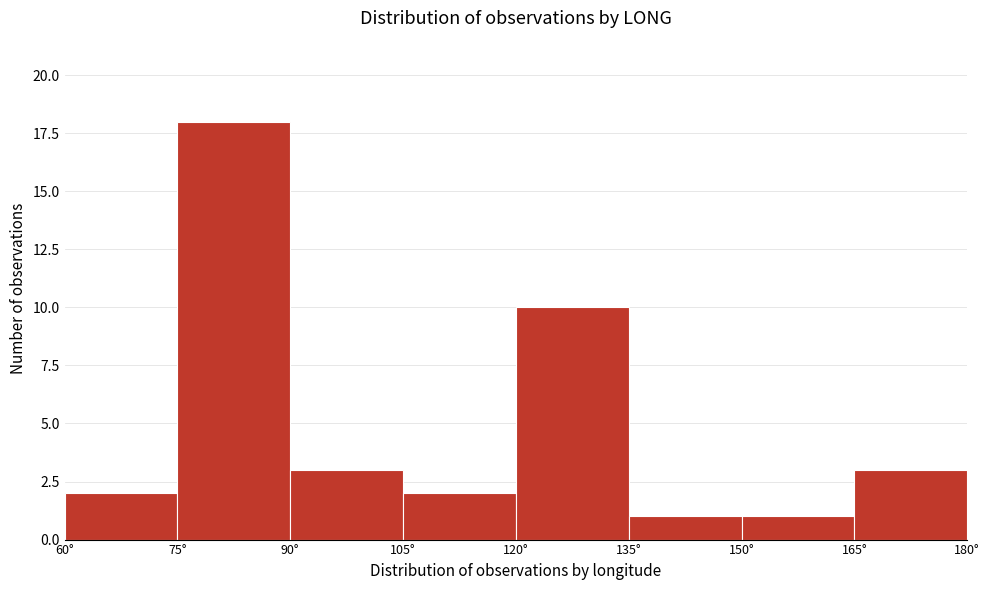

Reading left to right, list every bar in this chart as the range it spans on the x-axis followed by its height. Neither the bar edges nor the heights are printed on the chart, so give them approximately, as read against the axes.

60 to 75: 2
75 to 90: 18
90 to 105: 3
105 to 120: 2
120 to 135: 10
135 to 150: 1
150 to 165: 1
165 to 180: 3